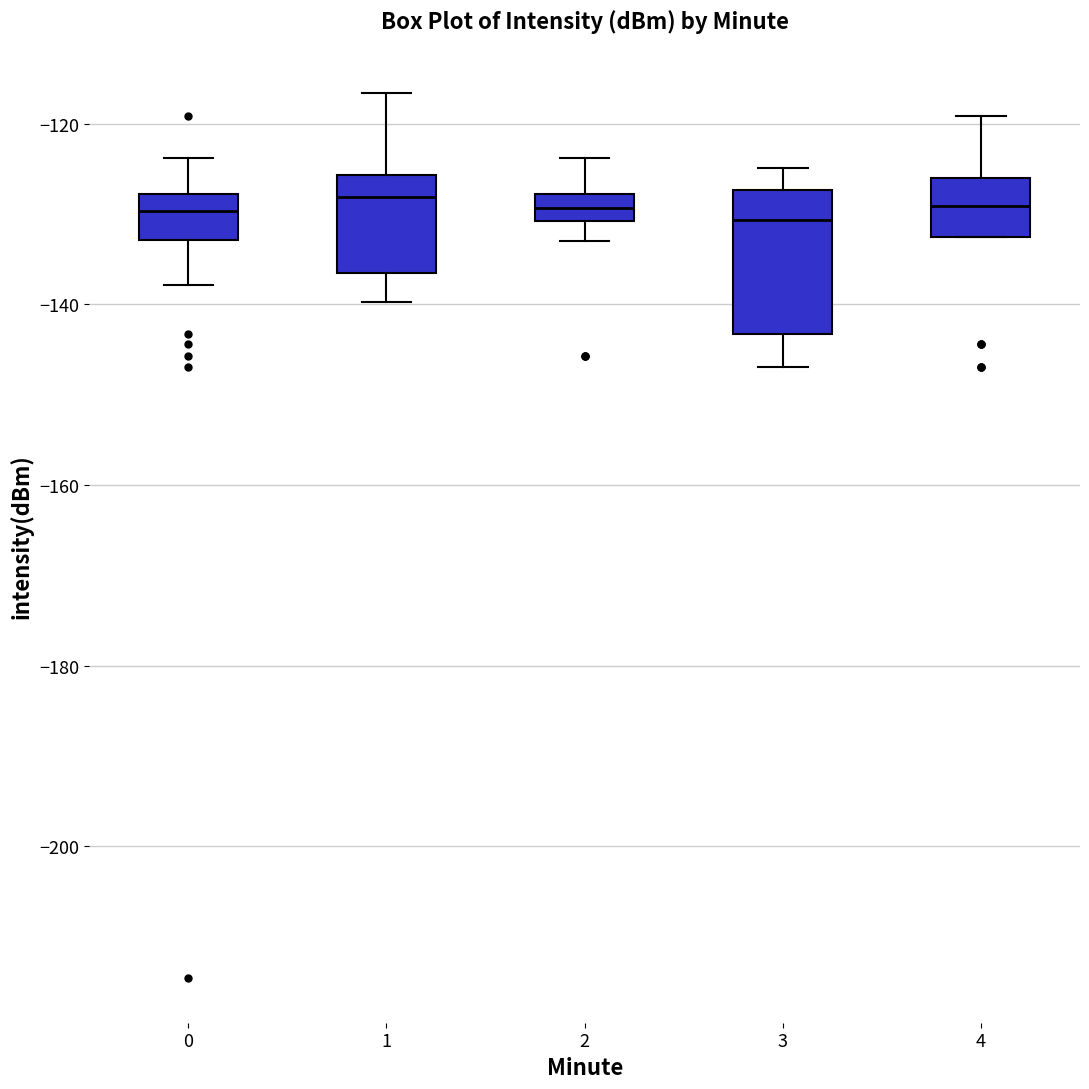

Comparing the boxes themselves (not the whiskers), which one is the tallest?

3